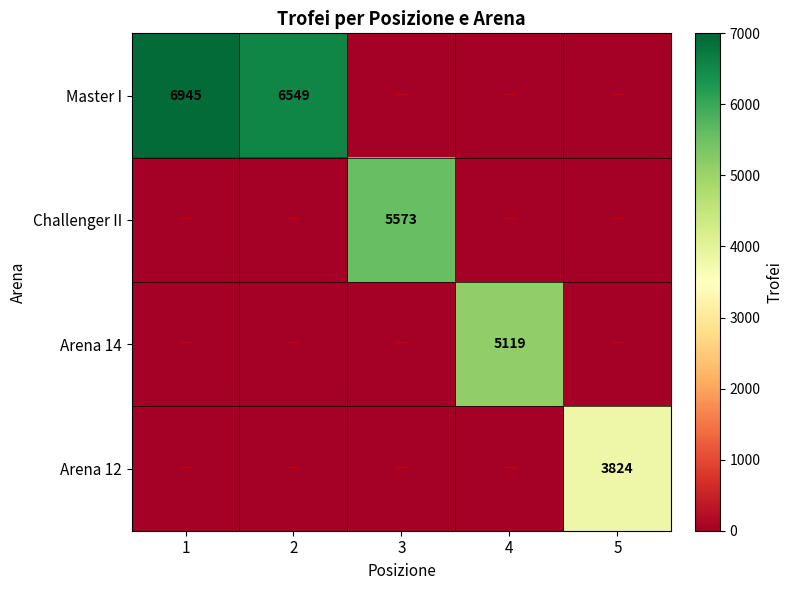

Which series has the widest spread of values?

Master I